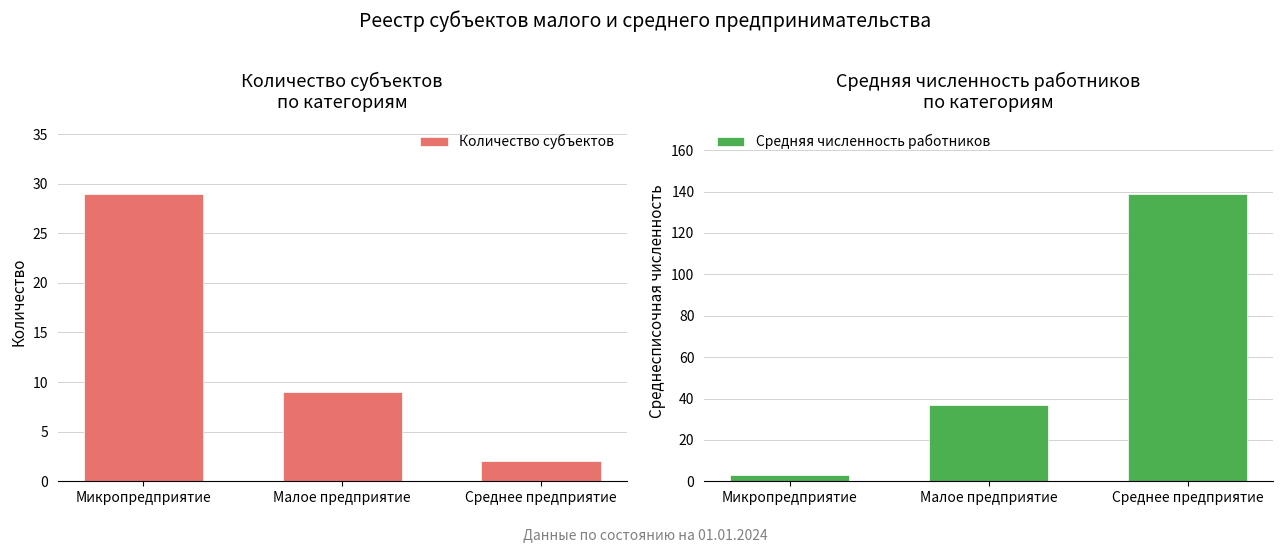

How many values in the Средняя численность работников series exceed 37?

1